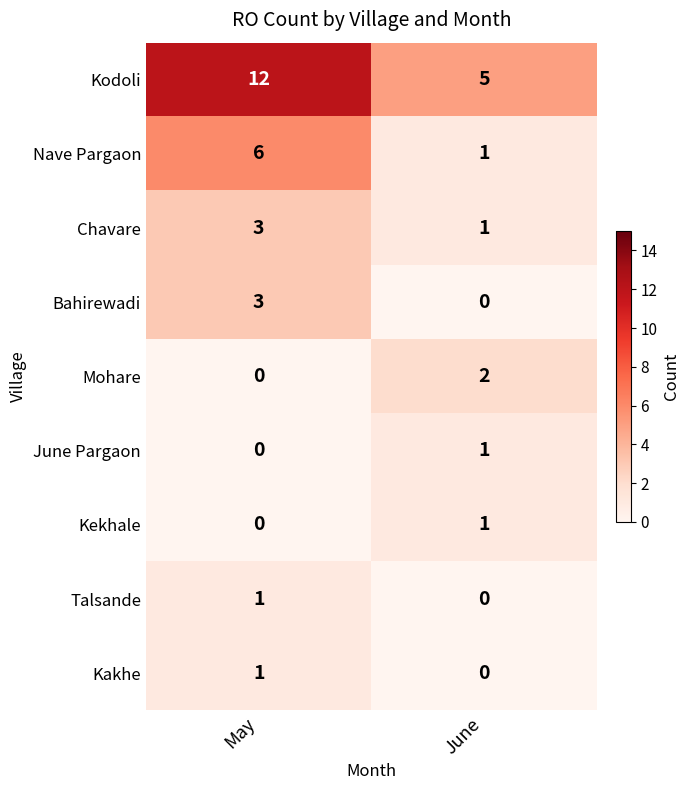

Reading left to right, extract all data points from this chart.

Kodoli: May=12	June=5
Nave Pargaon: May=6	June=1
Chavare: May=3	June=1
Bahirewadi: May=3	June=0
Mohare: May=0	June=2
June Pargaon: May=0	June=1
Kekhale: May=0	June=1
Talsande: May=1	June=0
Kakhe: May=1	June=0